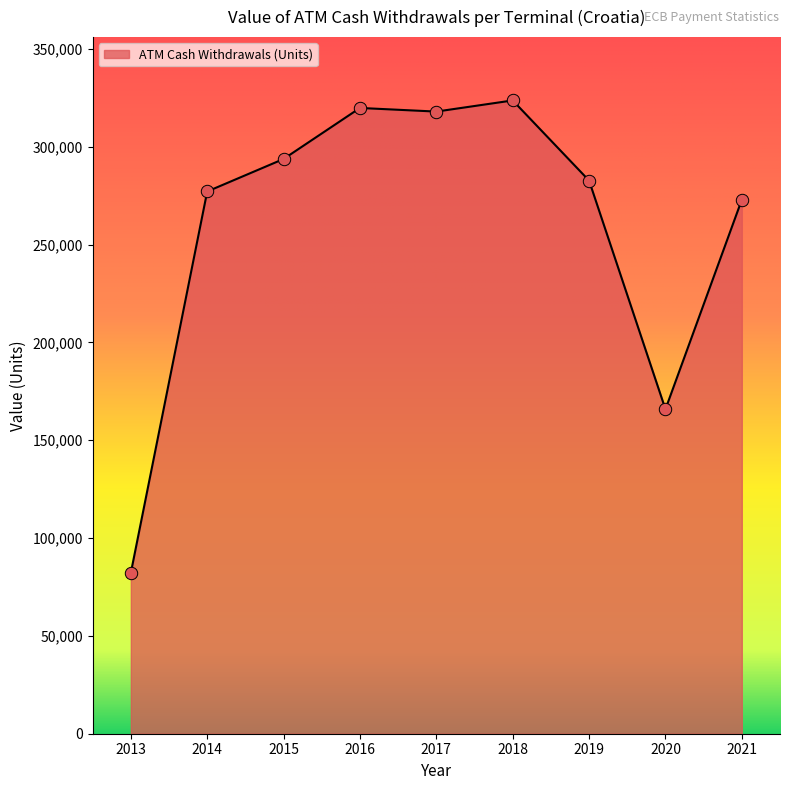

Between 2019 and 2017, which is larger?

2017